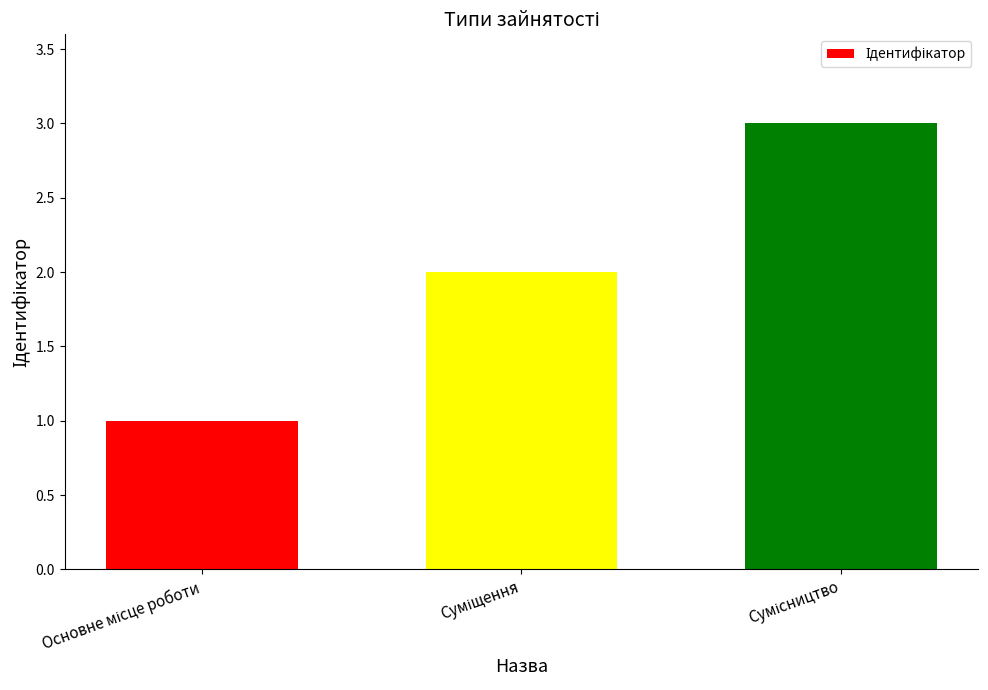

What is the sum of all values?

6